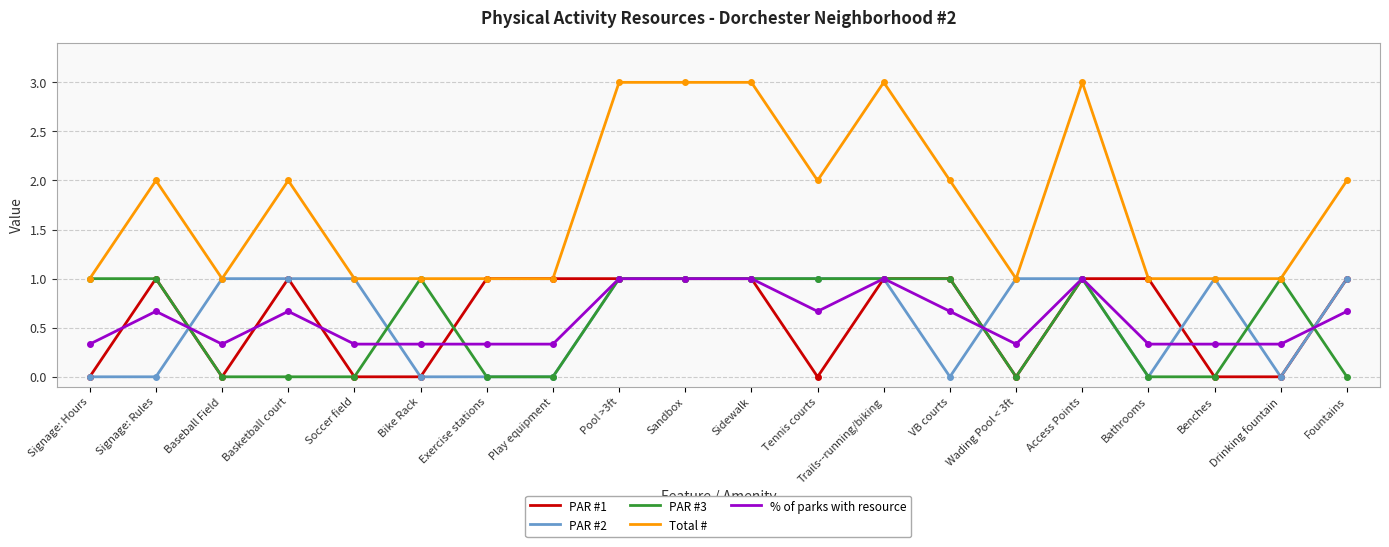

What is the maximum value for PAR #1?

1.0